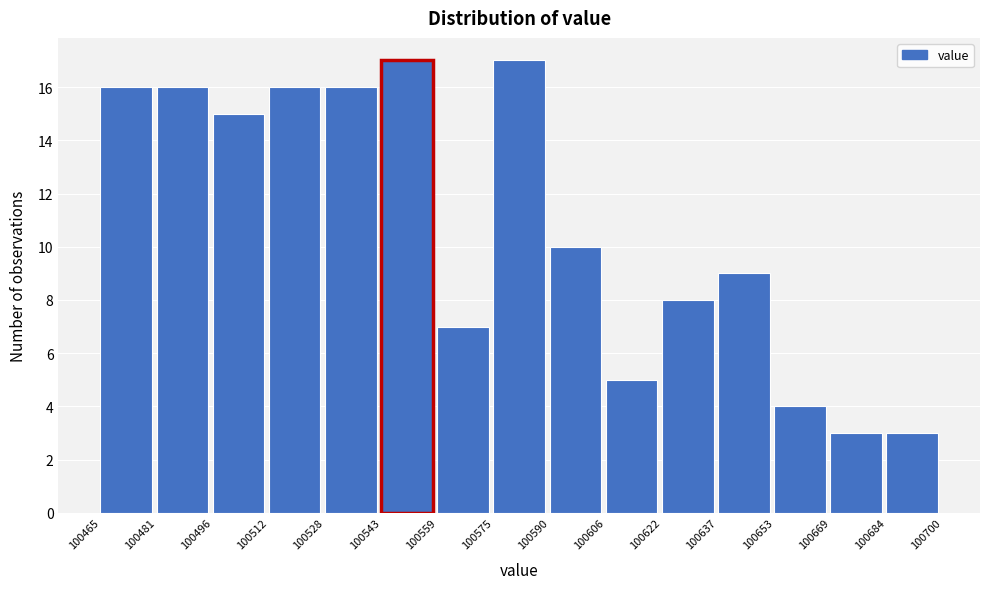

What is the height of the bar covering 100590 to 100606 on the x-axis? The values are not printed on the chart, so give them approximately, as read against the axis.

10